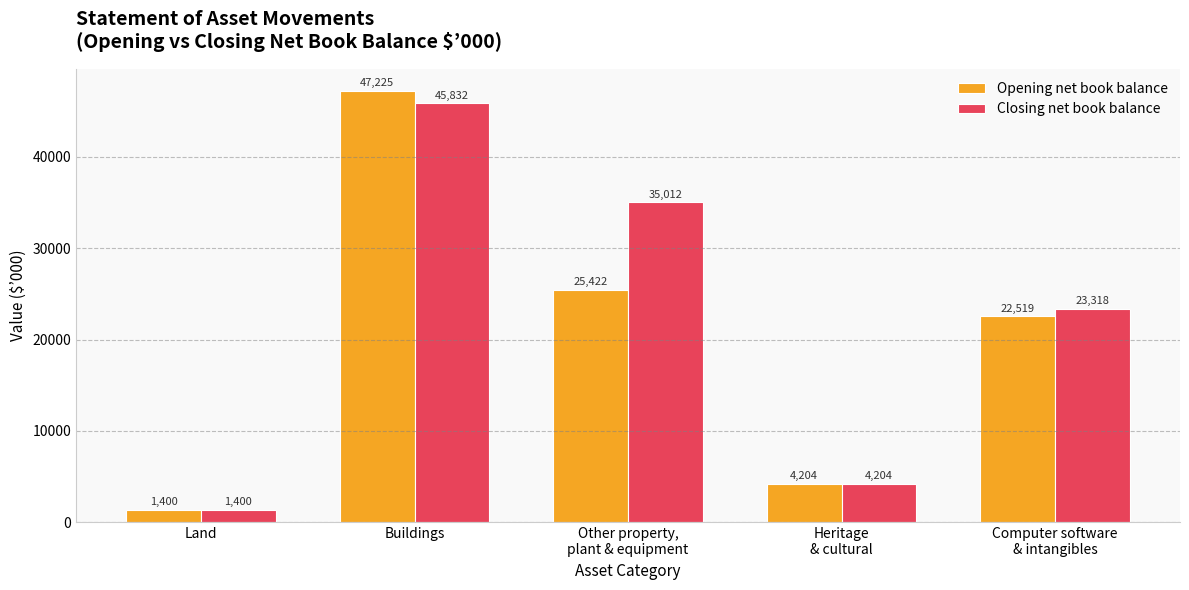

Reading left to right, extract all data points from this chart.

Opening net book balance: 1400	47225	25422	4204	22519
Closing net book balance: 1400	45832	35012	4204	23318